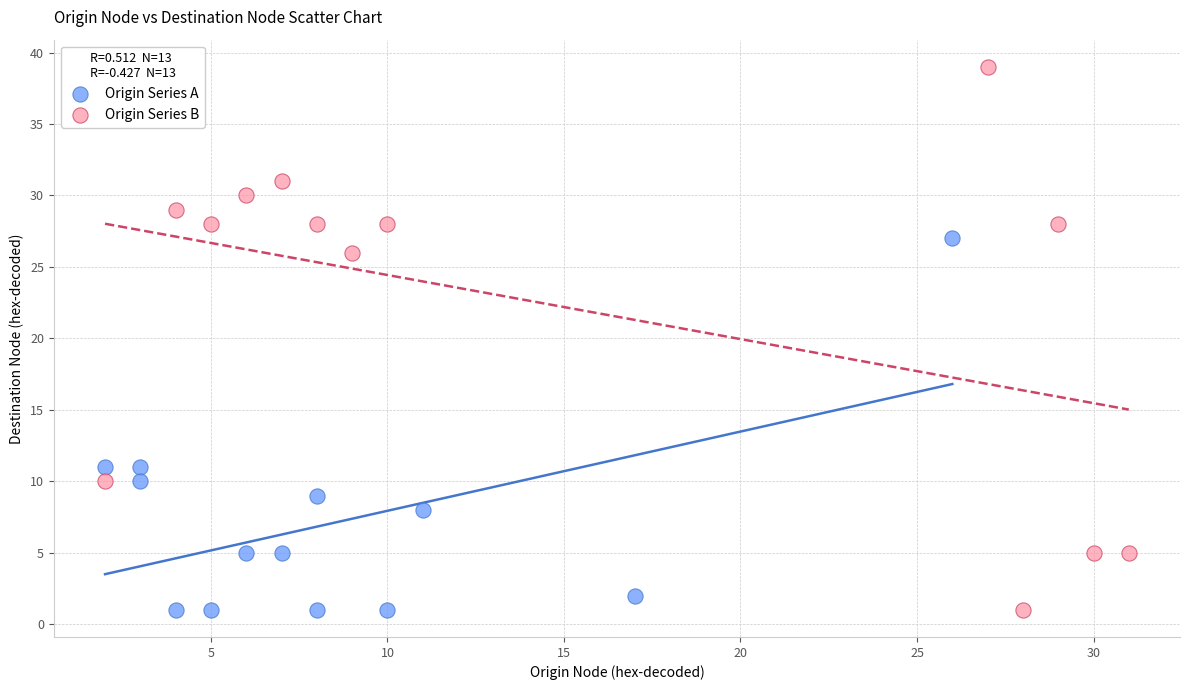

Which series reaches the maximum Y coordinate?

Origin Series B